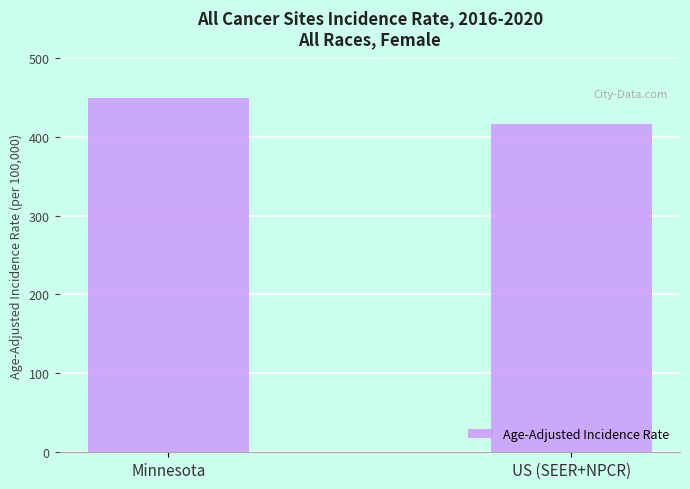

At which label is the value closest to 432?

US (SEER+NPCR)